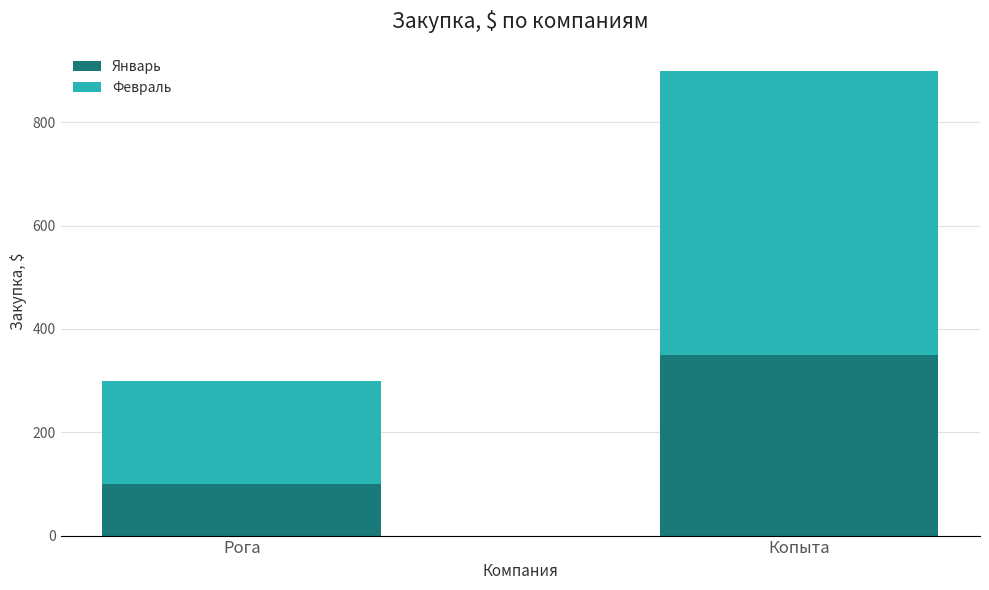

What is the approximate value of Январь at Копыта, to the nearest 10?

350